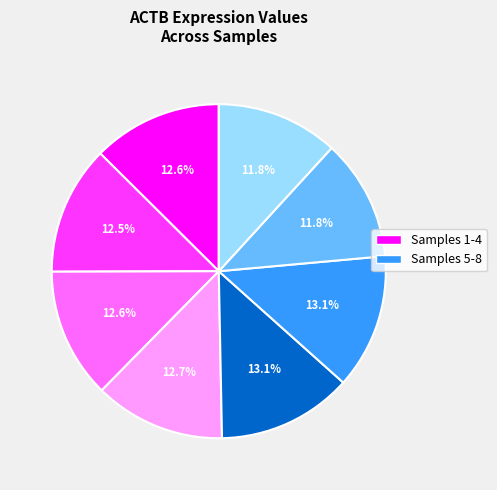

Is there any slice that represents more than half of the pie?

No